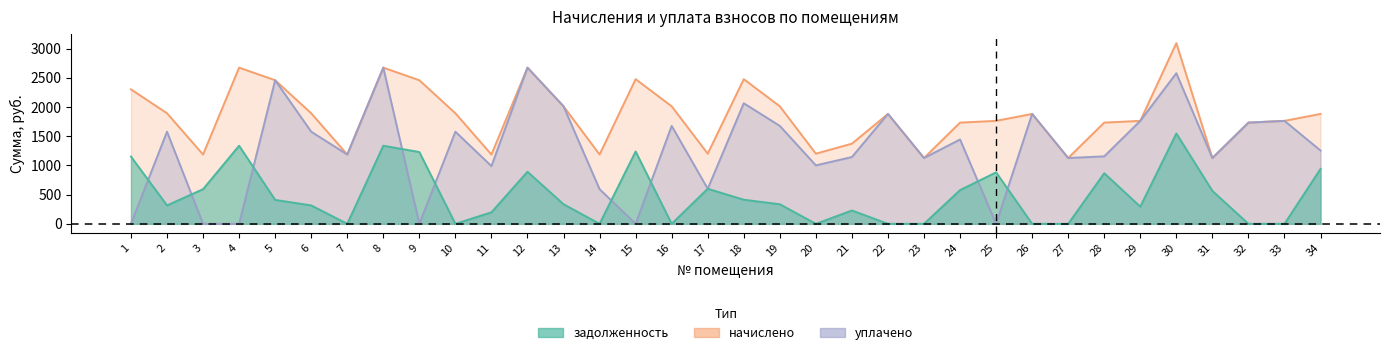

Count the number of data series in this chart.

3